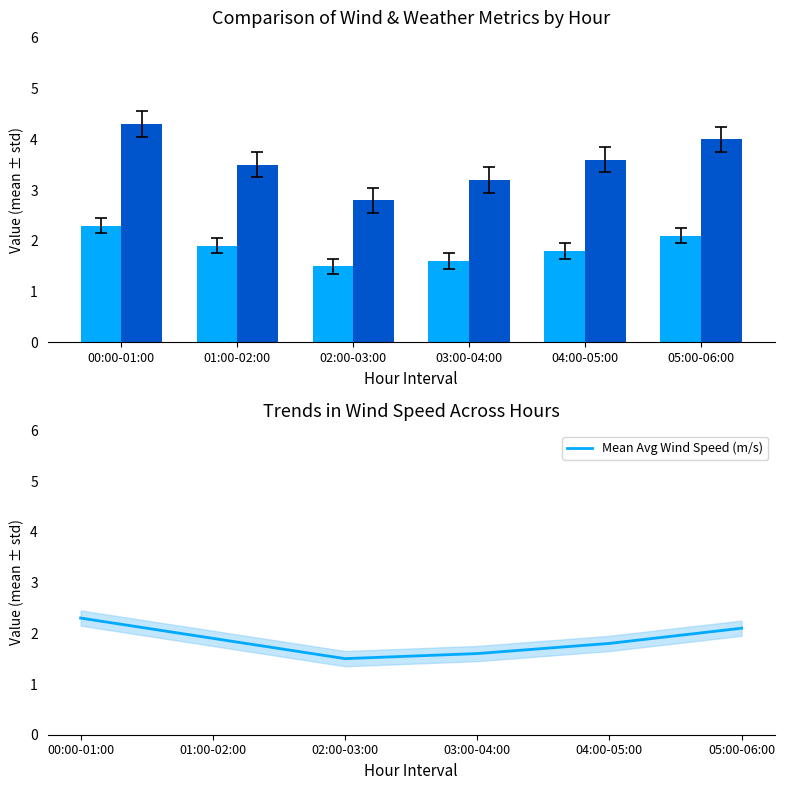

What is the maximum value for Mean Avg Wind Speed (m/s)?

2.3